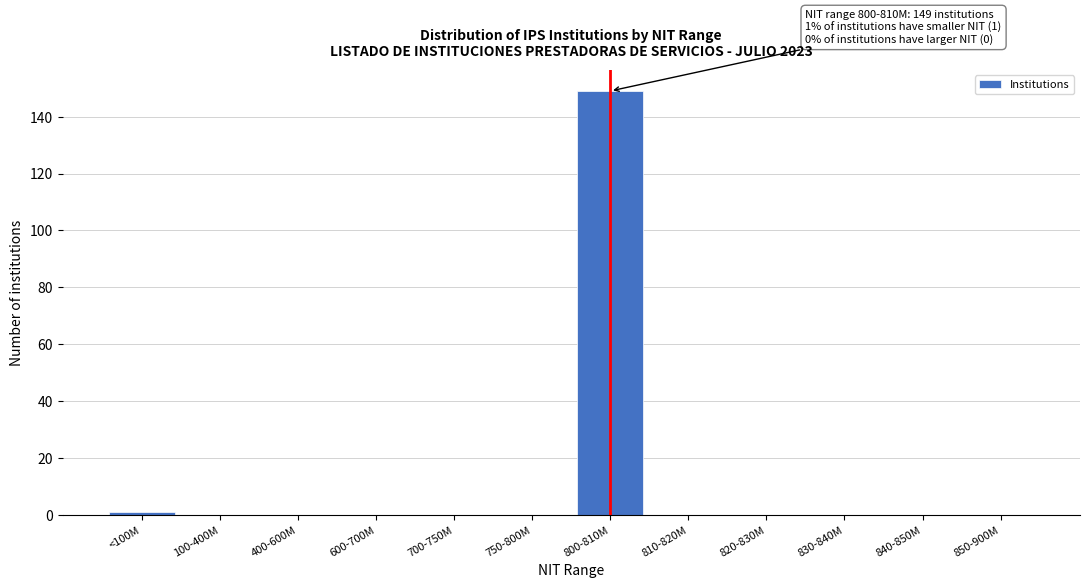

Reading left to right, what are all the values shown in this chart?

<100M=1	100-400M=0	400-600M=0	600-700M=0	700-750M=0	750-800M=0	800-810M=149	810-820M=0	820-830M=0	830-840M=0	840-850M=0	850-900M=0